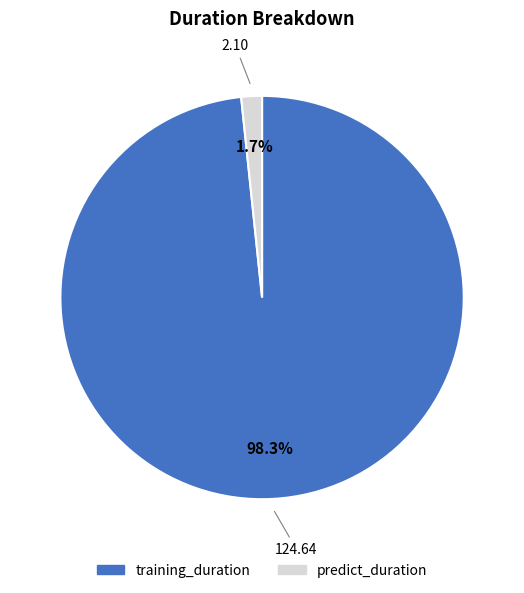

Is the sum of predict_duration and training_duration greater than half?

Yes